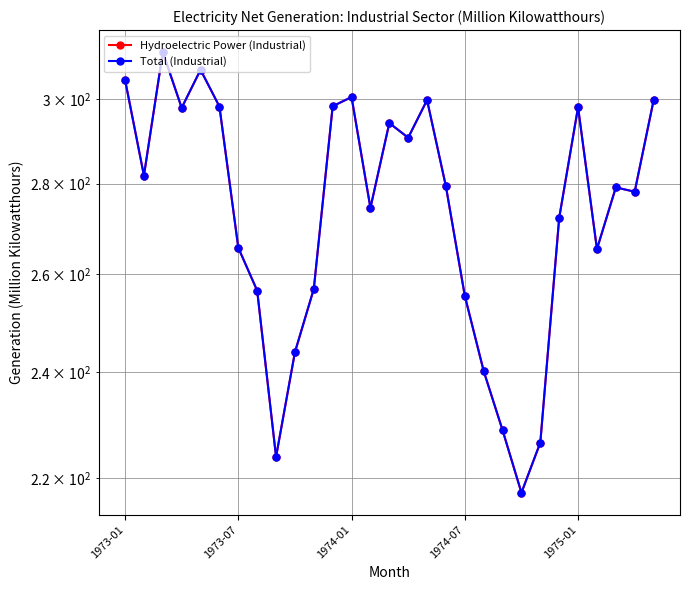

What is the minimum value for Hydroelectric Power (Industrial)?

217.4